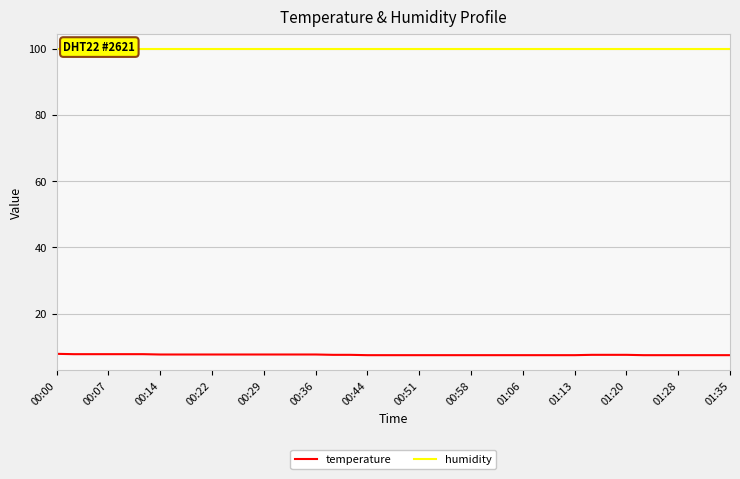

True or false: temperature has a value of 7.7 at 00:14.

True